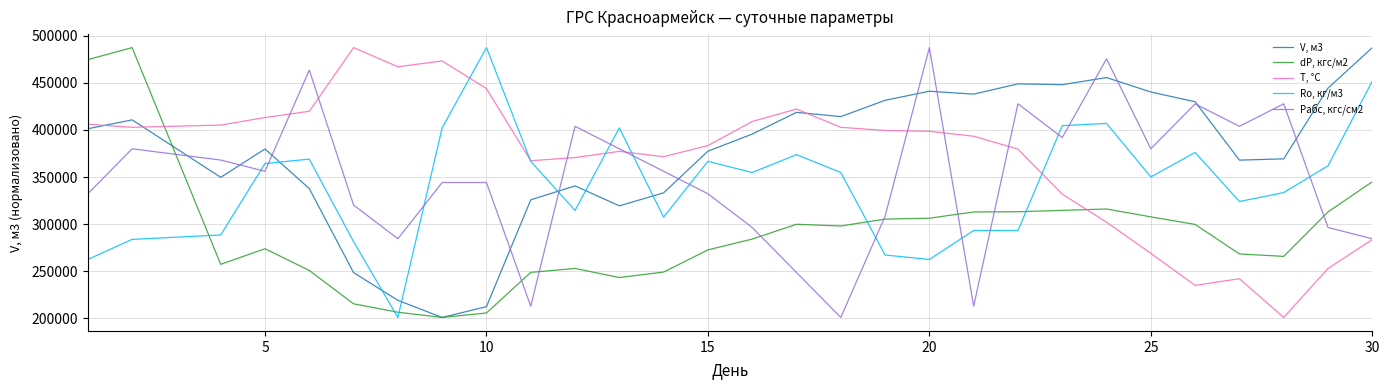

True or false: Pабс, кгс/см2 and Ro, кг/м3 cross at least once.

True